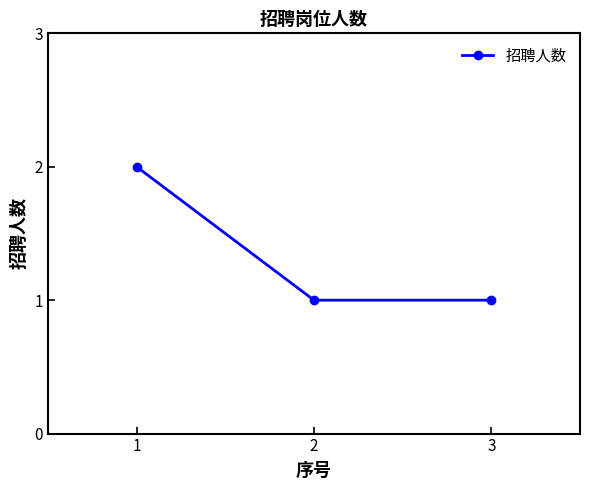

Reading left to right, extract all data points from this chart.

1=2	2=1	3=1